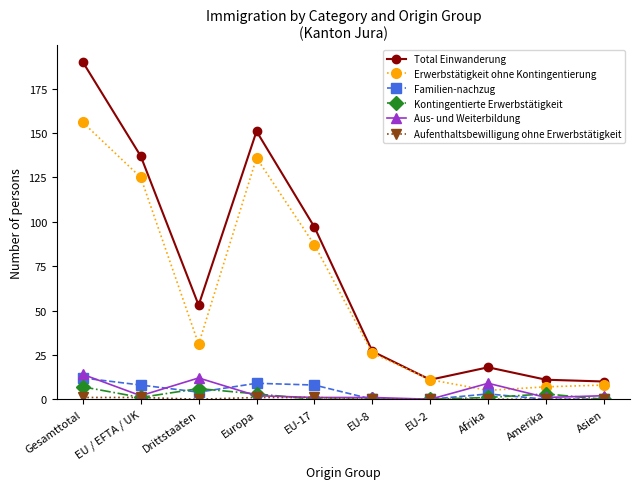

Is this an area chart (filled region under the line)?

No